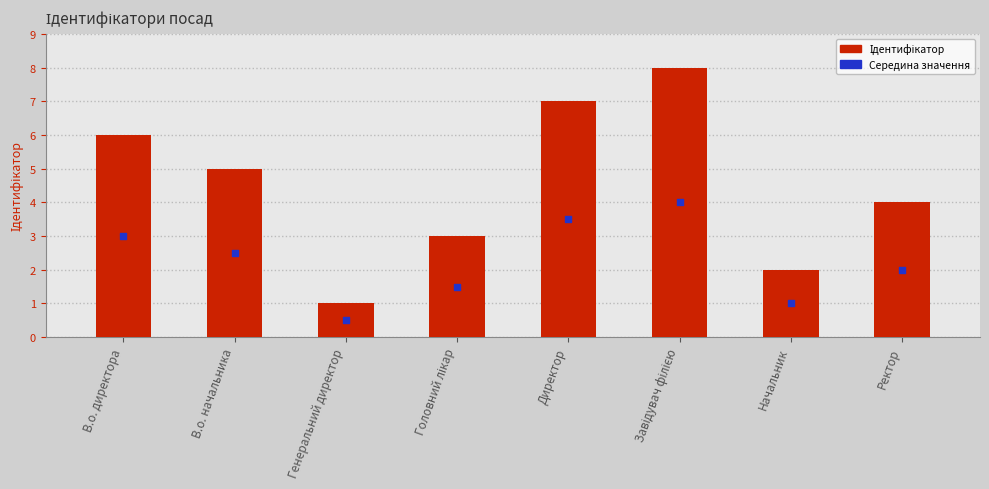

Which series has the largest total across all categories?

Ідентифікатор